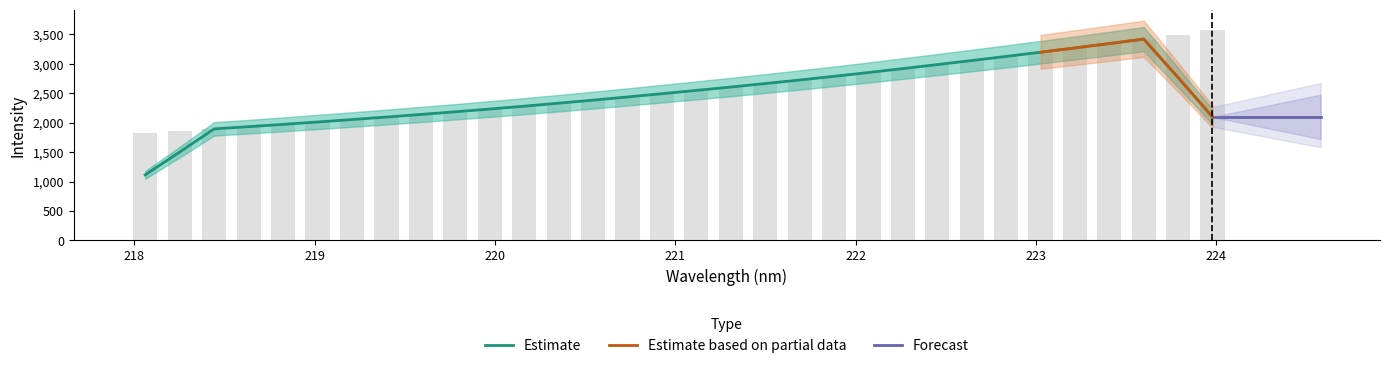

What is the difference between the second highest and second lowest values?

1638.3